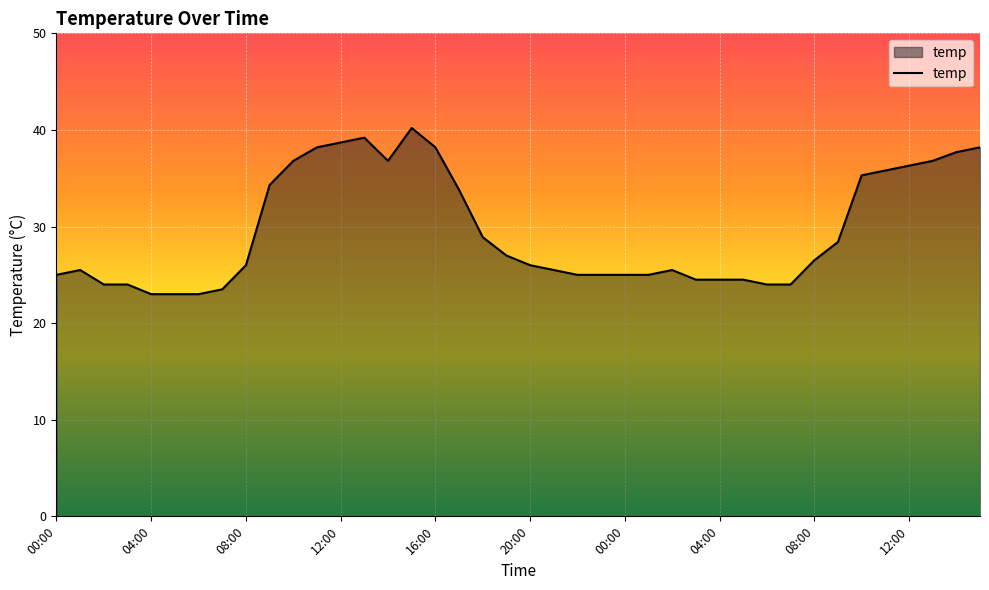

What is the average value?

29.6